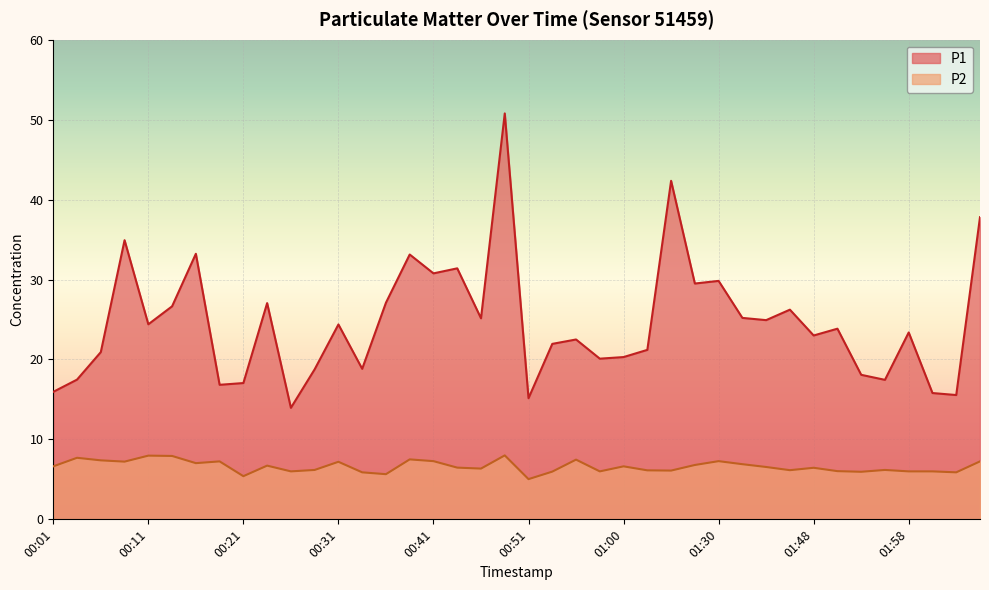

True or false: P1 has more than 2 interior local peaks.

True